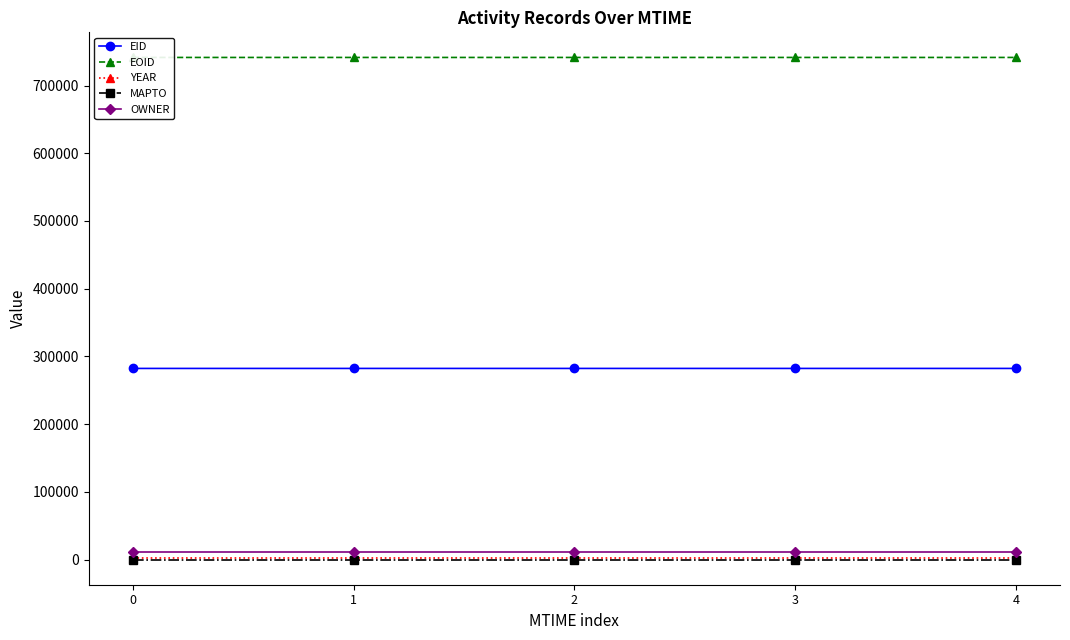

Reading right to left, transcribe all the data shown in this chart.

EID: 4=282289	3=282288	2=282287	1=282285	0=282284
EOID: 4=741445	3=741444	2=741443	1=741441	0=741439
YEAR: 4=2015	3=2015	2=2015	1=2015	0=2015
MAPTO: 4=0	3=0	2=0	1=0	0=0
OWNER: 4=10968	3=10968	2=10968	1=10968	0=10968